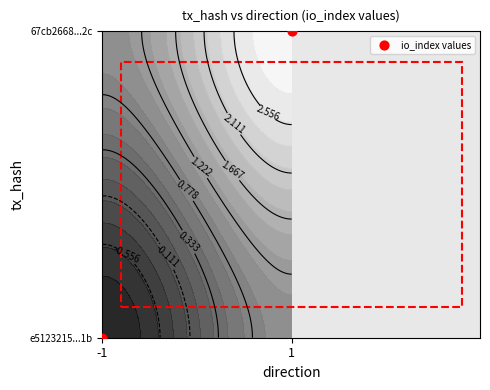

What is the sum of all values?

1